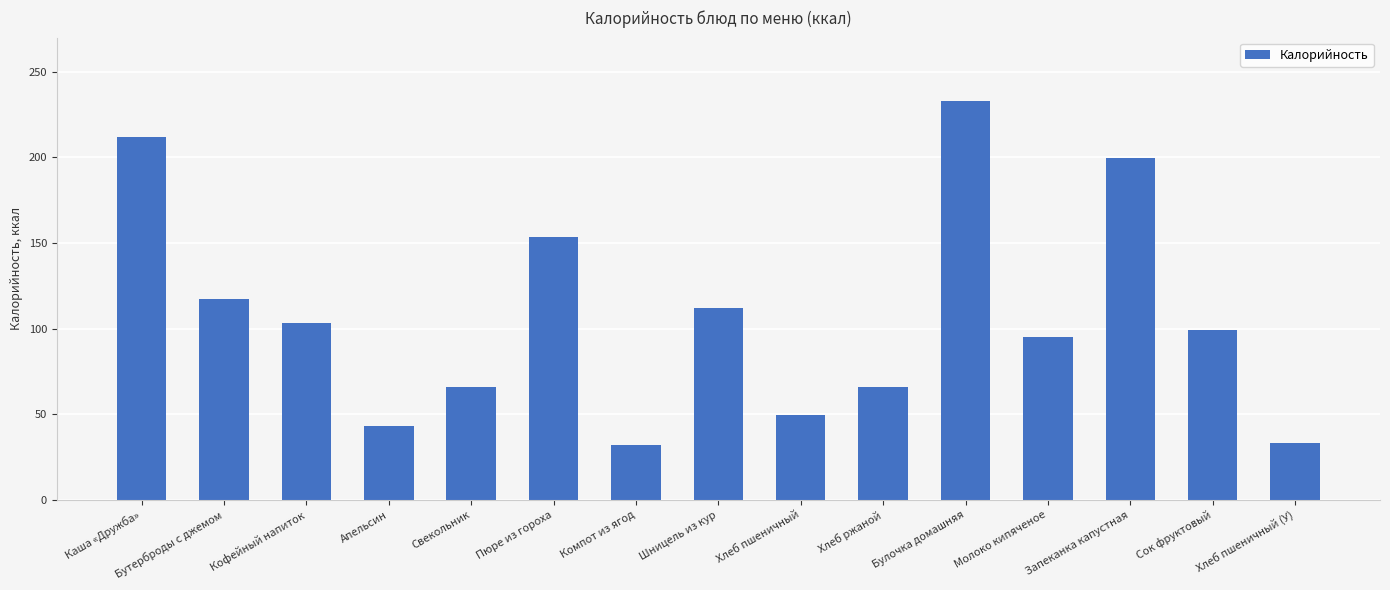

What is the smallest value displayed?

31.9